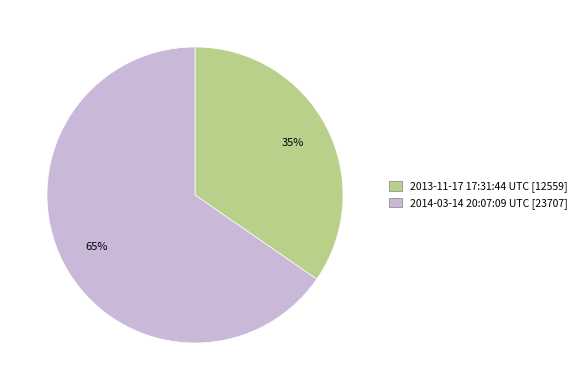

How many slices are in this pie chart?

2